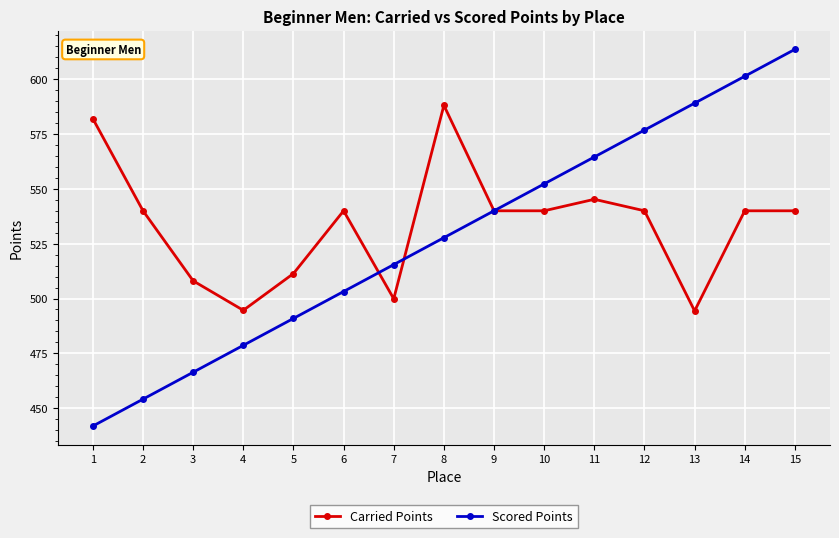

How many series are shown in this chart?

2